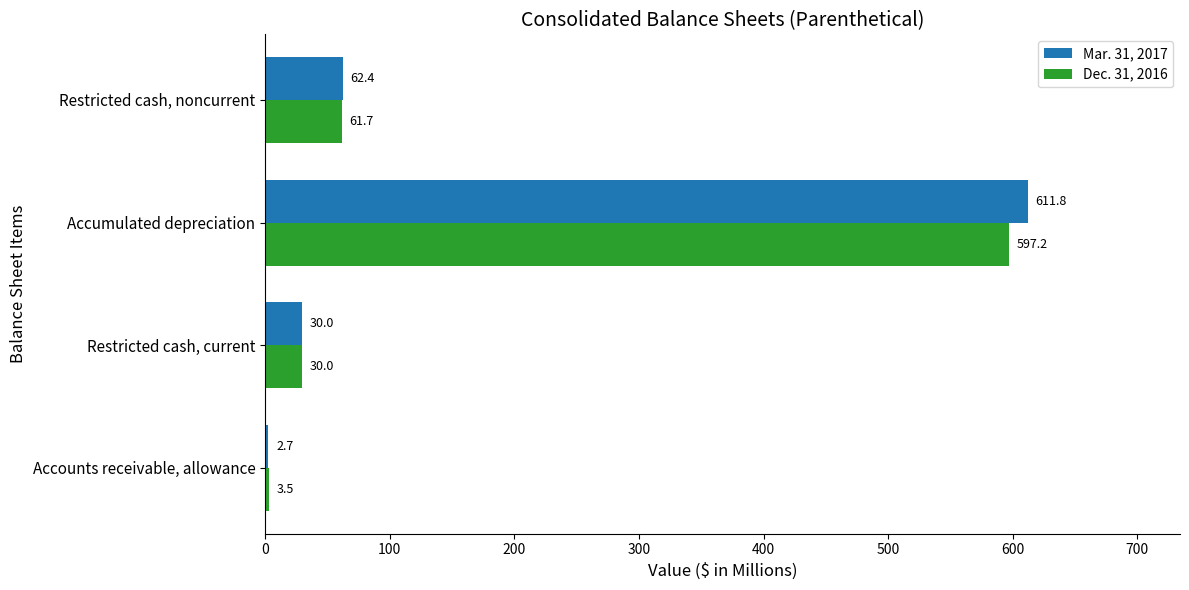

What is the minimum value for Dec. 31, 2016?

3.5